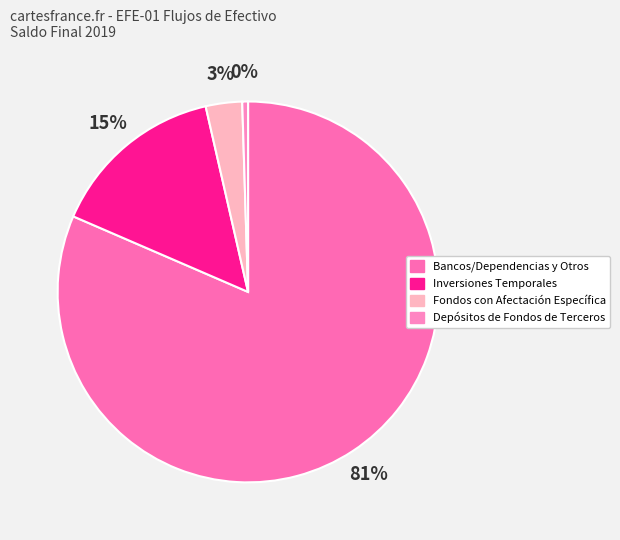

To the nearest percent, what is the difference between the largest and smallest slice percentages?

81%